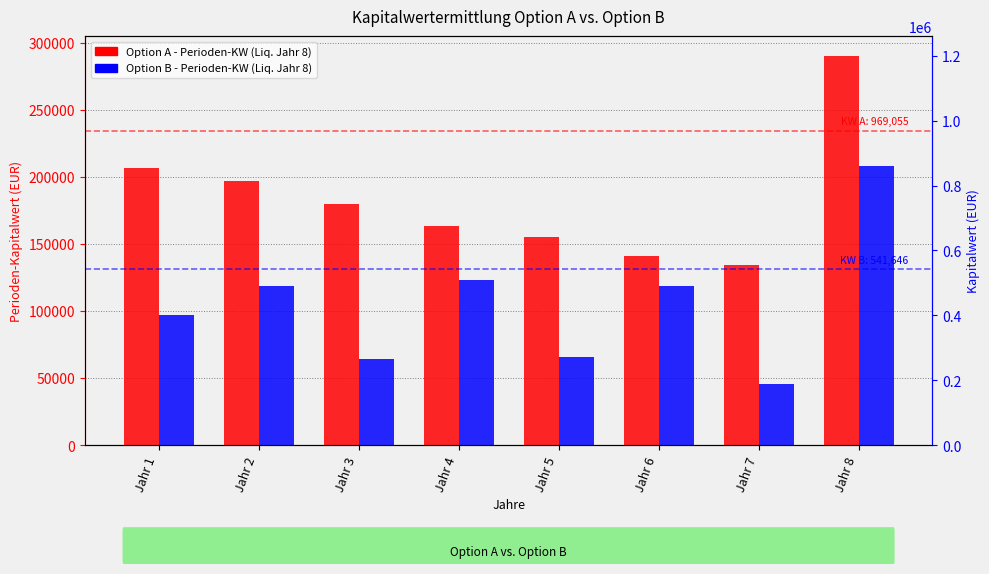

Reading left to right, what are all the values shown in this chart?

Option A - Liquidation Jahr 8: 207047.6	197188.2	179678.2	163388.7	155608.3	141184.0	134460.9	290499.5
Option B - Liquidation Jahr 8: 97523.8	118458.0	64096.7	122911.7	65502.8	118499.0	46052.2	208601.9